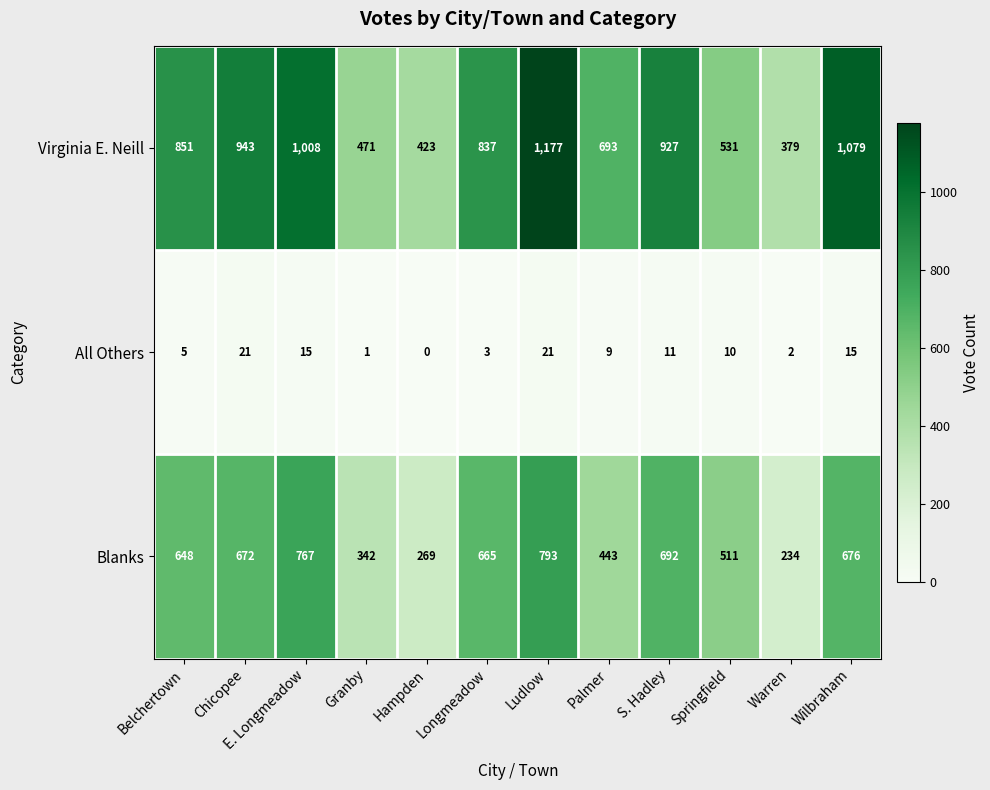

Which series has the widest spread of values?

Virginia E. Neill